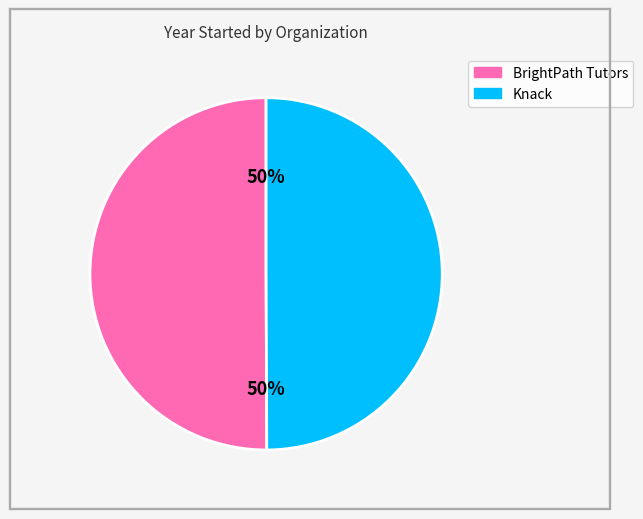

How many slices are in this pie chart?

2